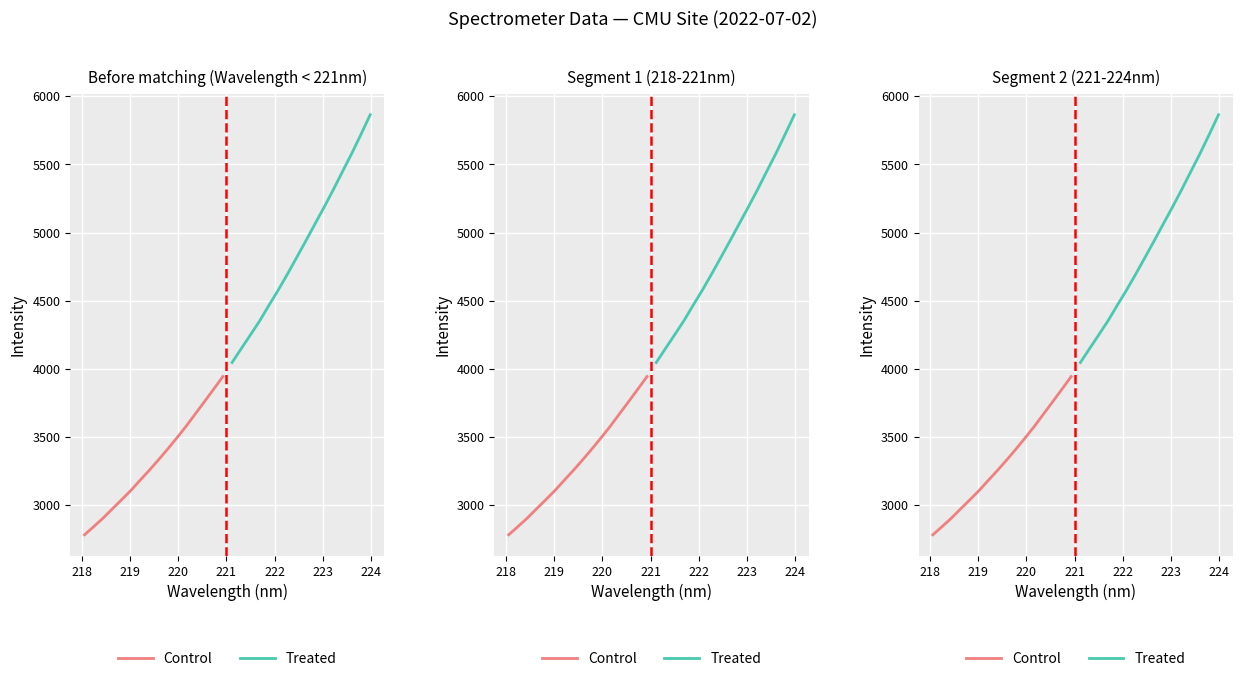

How many values in the Treated series exceed 4937?

8